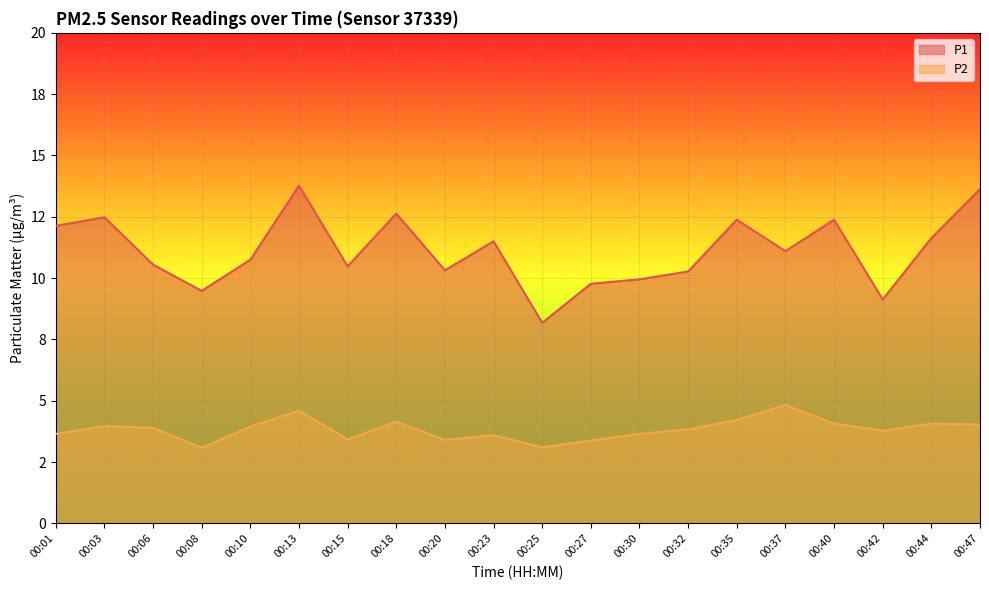

What are all the series names shown in the legend?

P1, P2